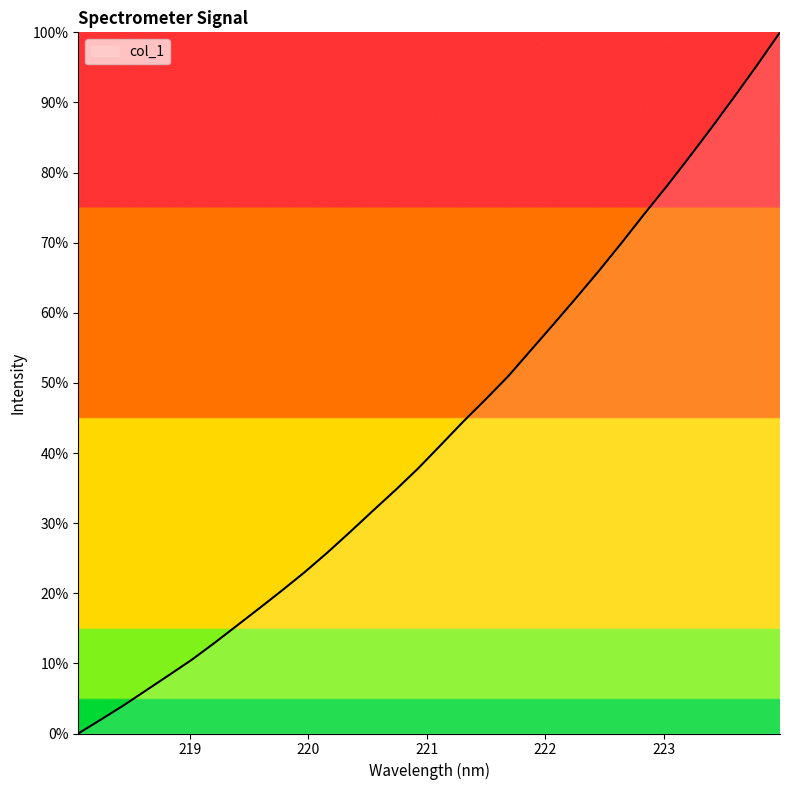

What is the maximum value shown in the chart?

100.0